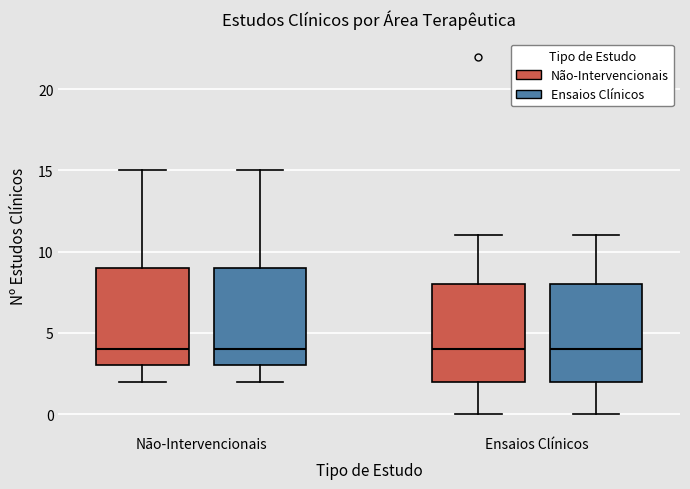

Reading left to right, transcribe this box plot: for each box, give where its median line is, the range the box spans, and where its two whiskers end, as read against the y-axis. The values are not printed on the chart, so give them approximately, as read against the axis.

Não-Intervencionais (Não-Intervencionais): median 4, box 3 to 9, whiskers 2 to 15
Não-Intervencionais (Ensaios Clínicos): median 4, box 3 to 9, whiskers 2 to 15
Ensaios Clínicos (Não-Intervencionais): median 4, box 2 to 8, whiskers 0 to 11
Ensaios Clínicos (Ensaios Clínicos): median 4, box 2 to 8, whiskers 0 to 11